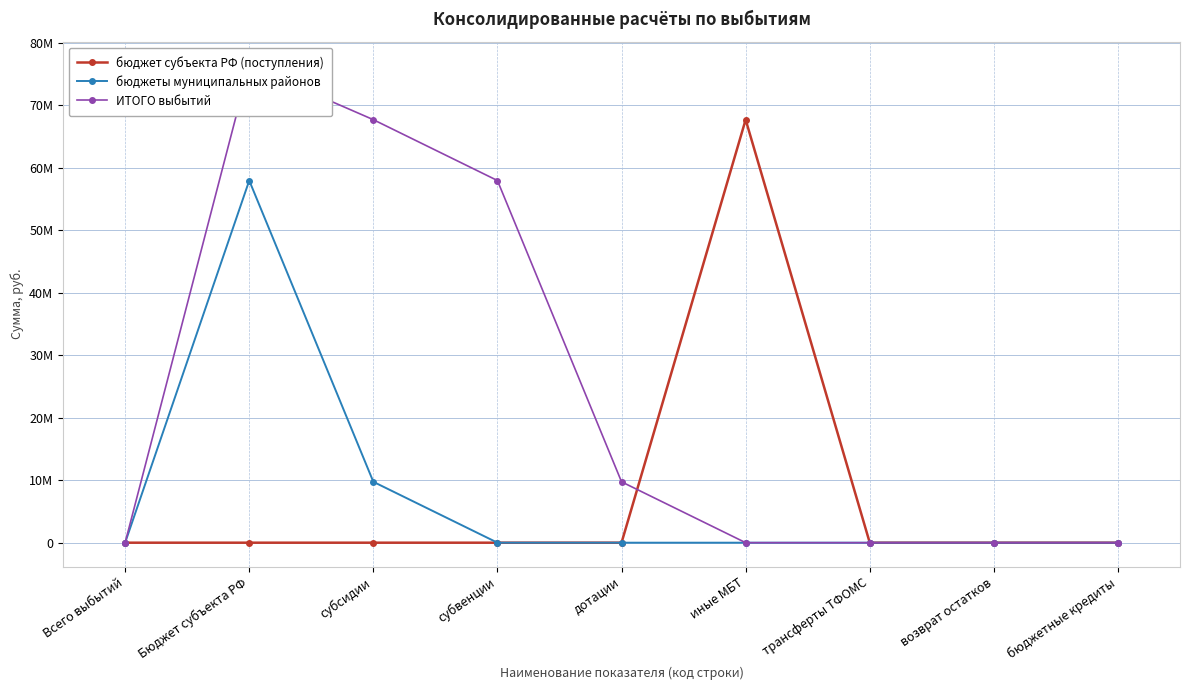

Which series has the widest spread of values?

ИТОГО выбытий